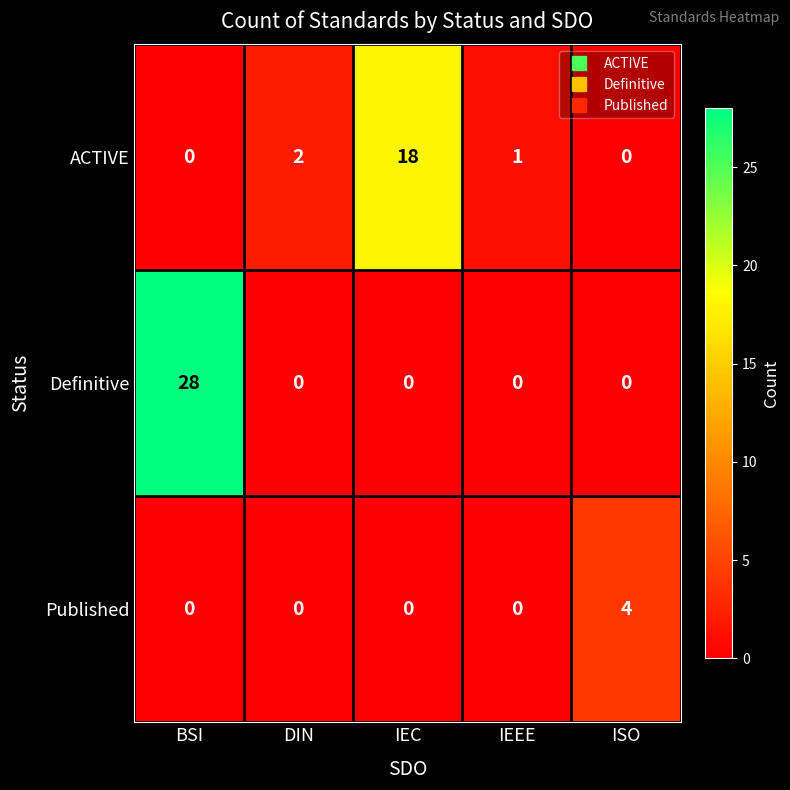

What is the sum of the Published values at IEEE and ISO?

4